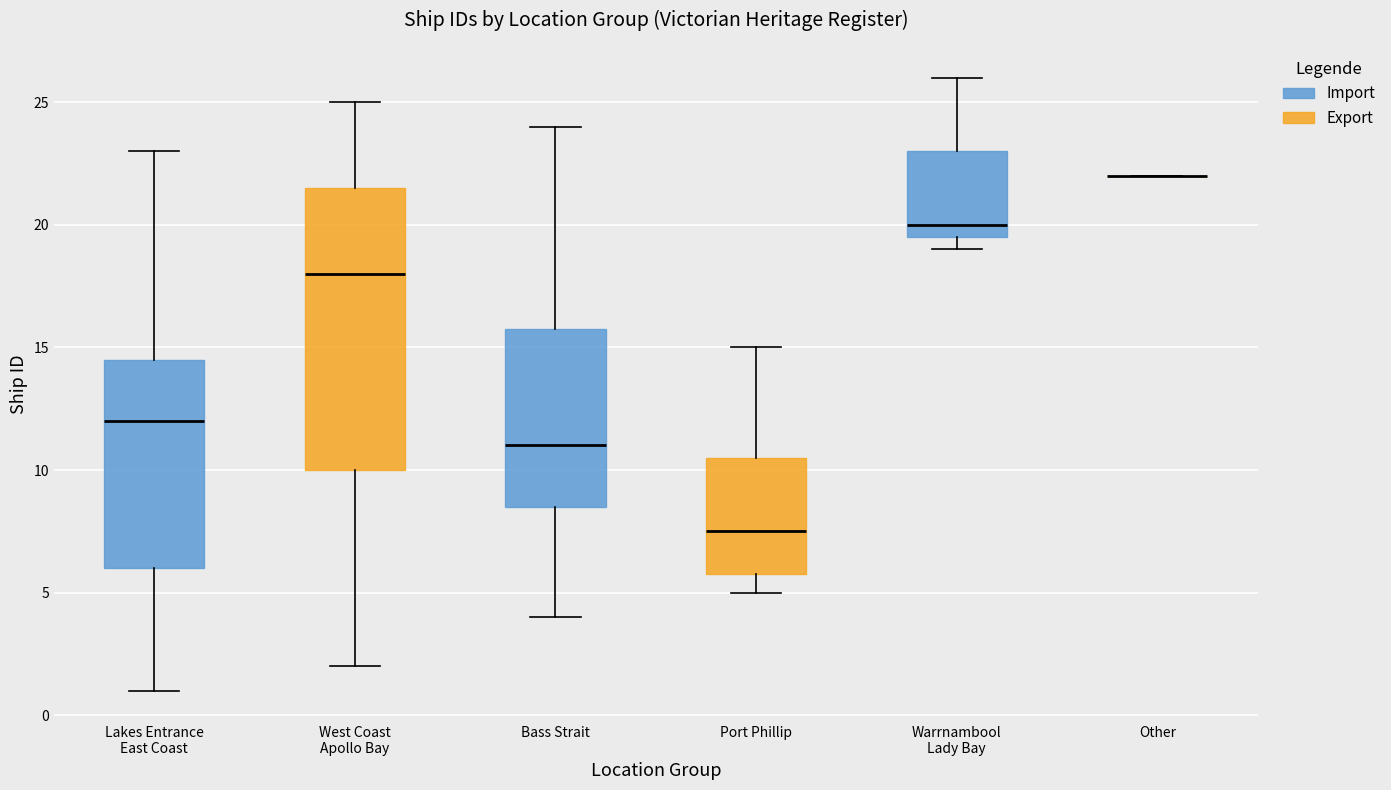

Which box is the tallest, from its lower edge to its upper edge?

West Coast Apollo Bay